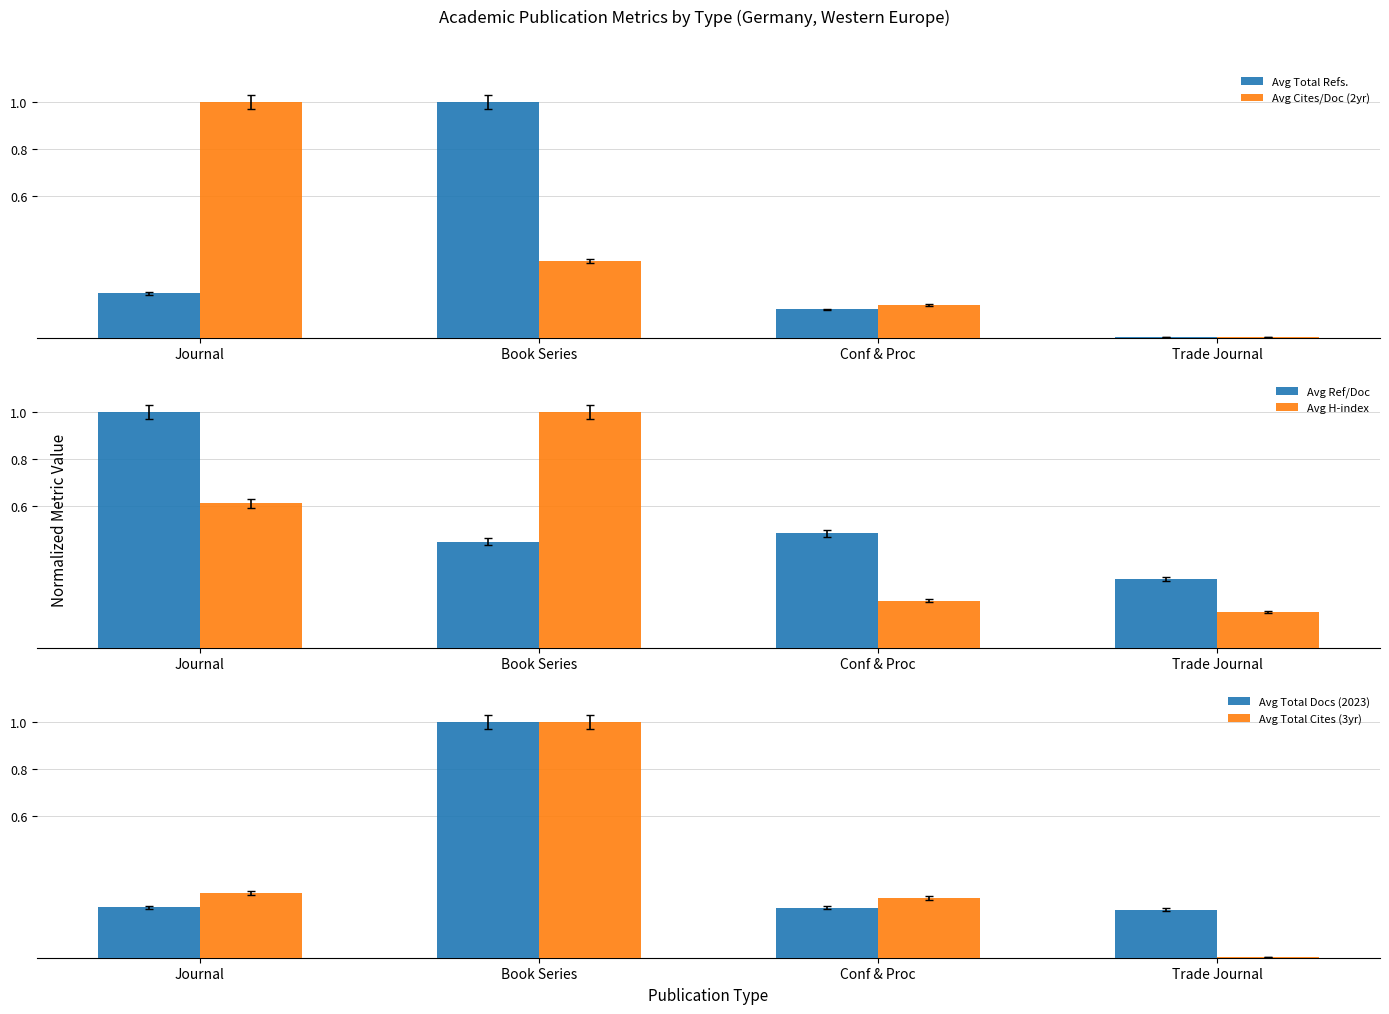

Which series has the largest total across all categories?

Avg Ref/Doc